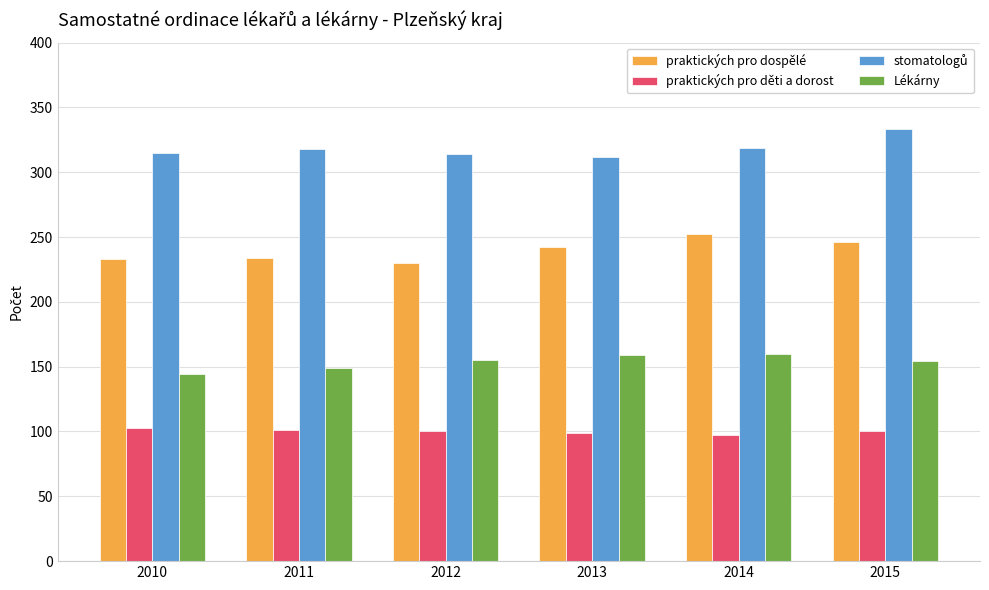

What value does the praktických pro děti a dorost series have at 2012?

100